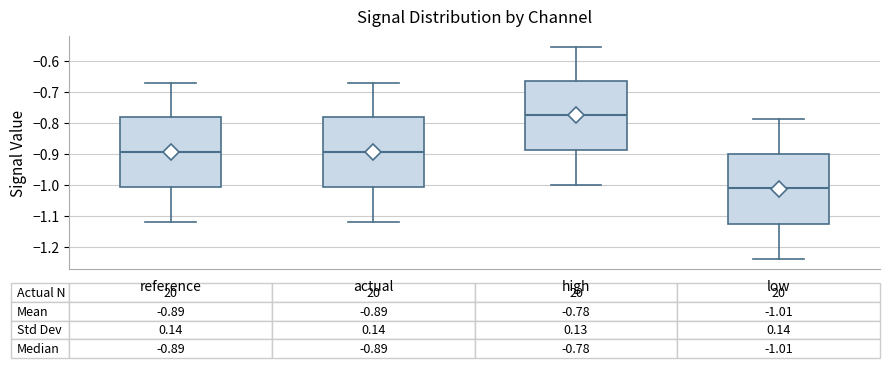

Which box's median line is the lowest?

low